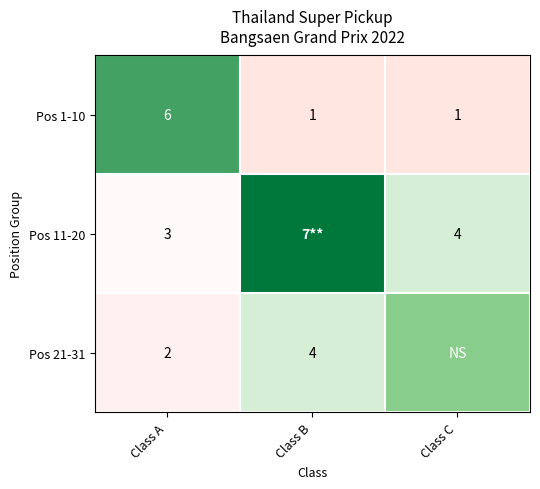

Is it true that Pos 21-31 equals 1 at Class A?

False